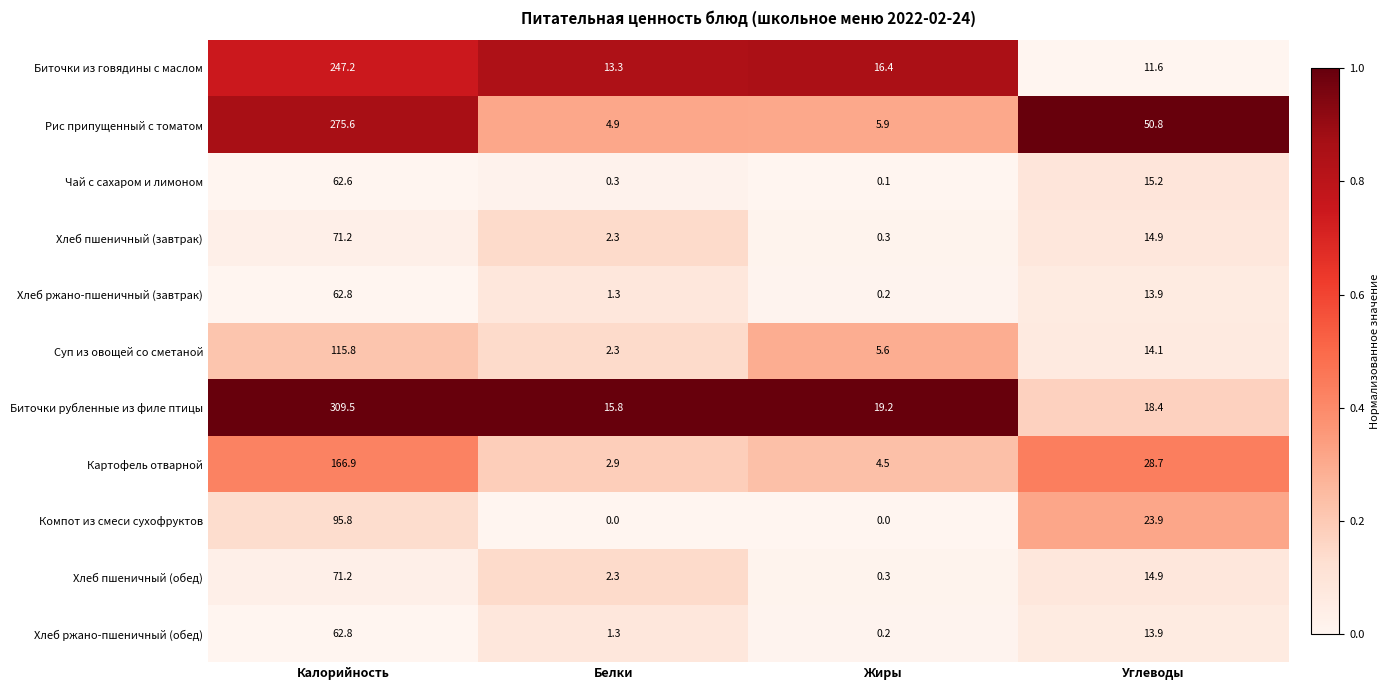

What is the sum of the Компот из смеси сухофруктов values at Углеводы and Белки?

23.9